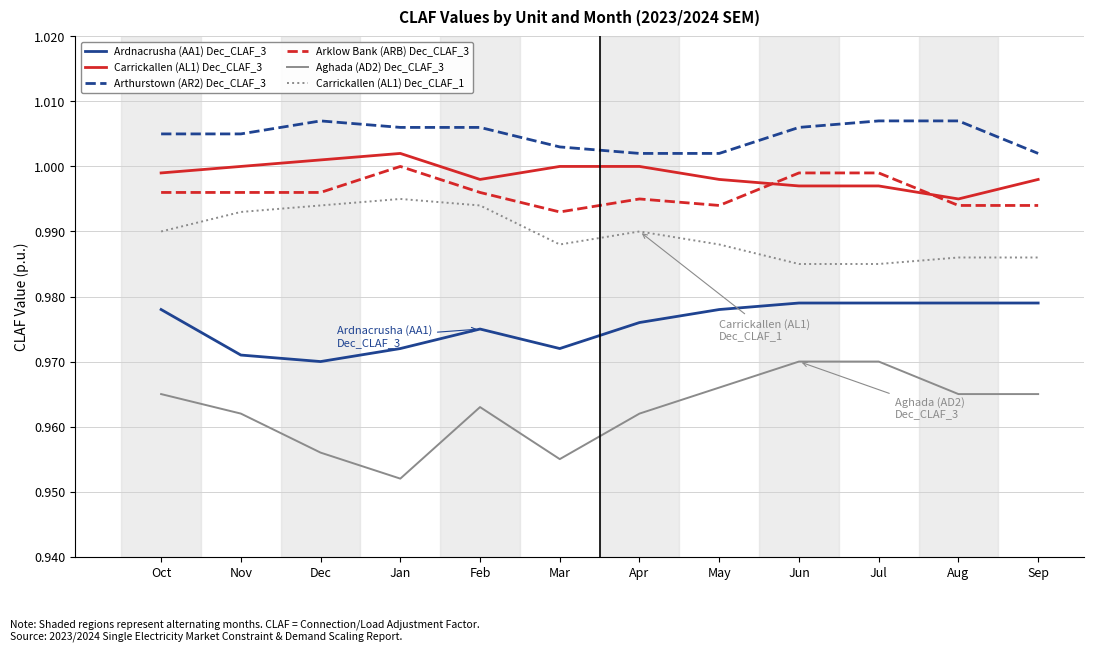

Which label corresponds to the smallest value in the chart?

Jan